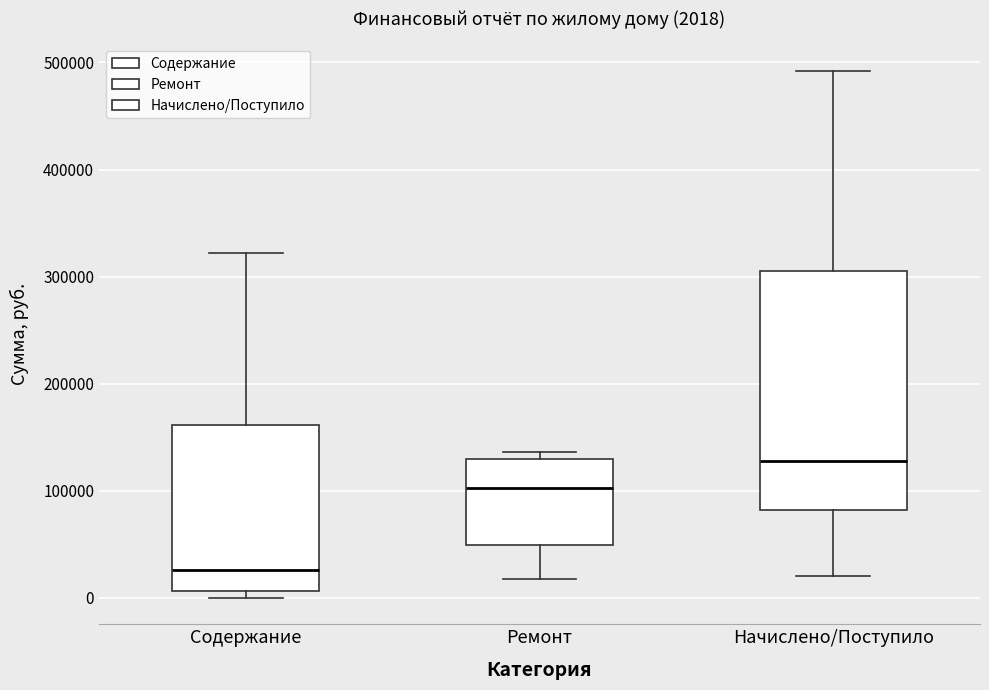

Which box has the lowest median line?

Содержание